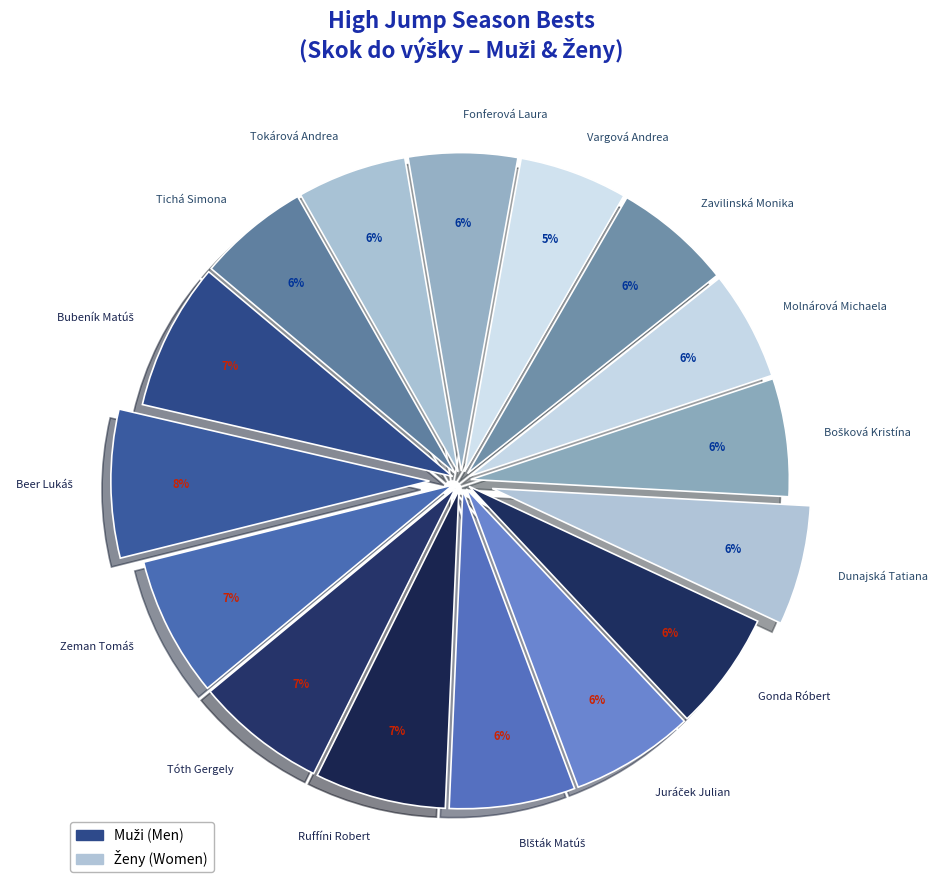

To the nearest percent, what is the average slice percentage?

6%